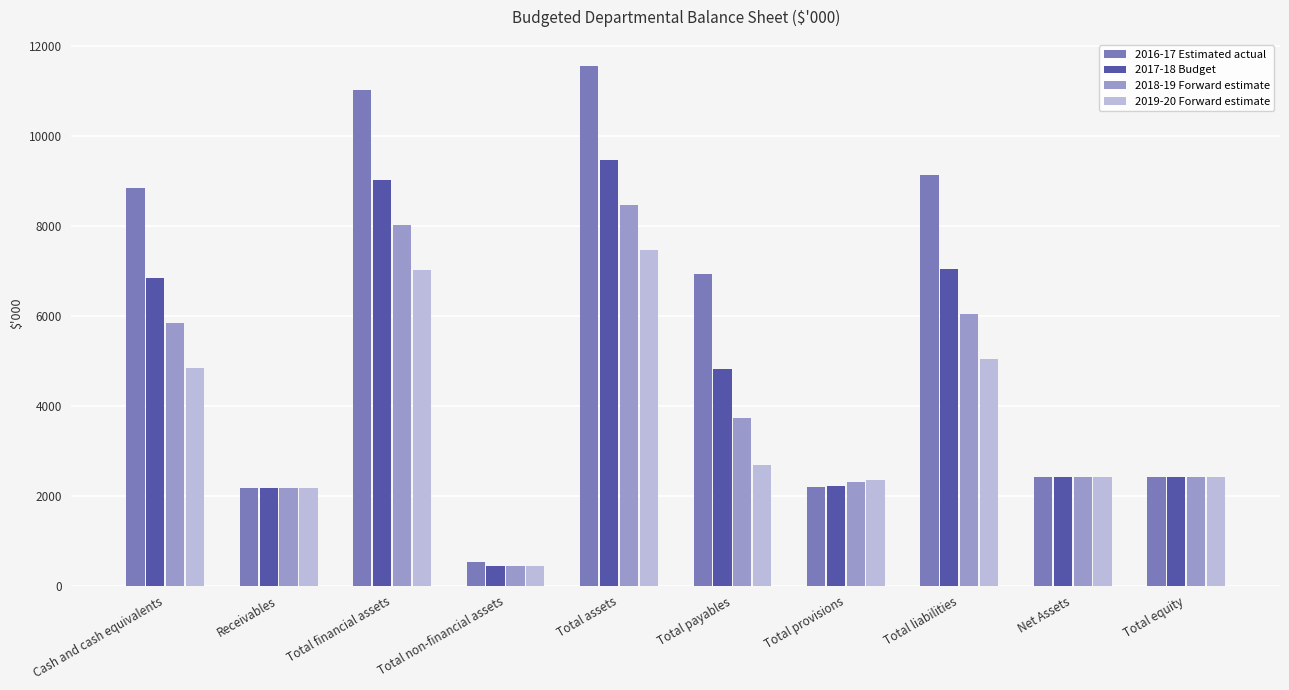

What is the total value across all series at Net Assets?

9704